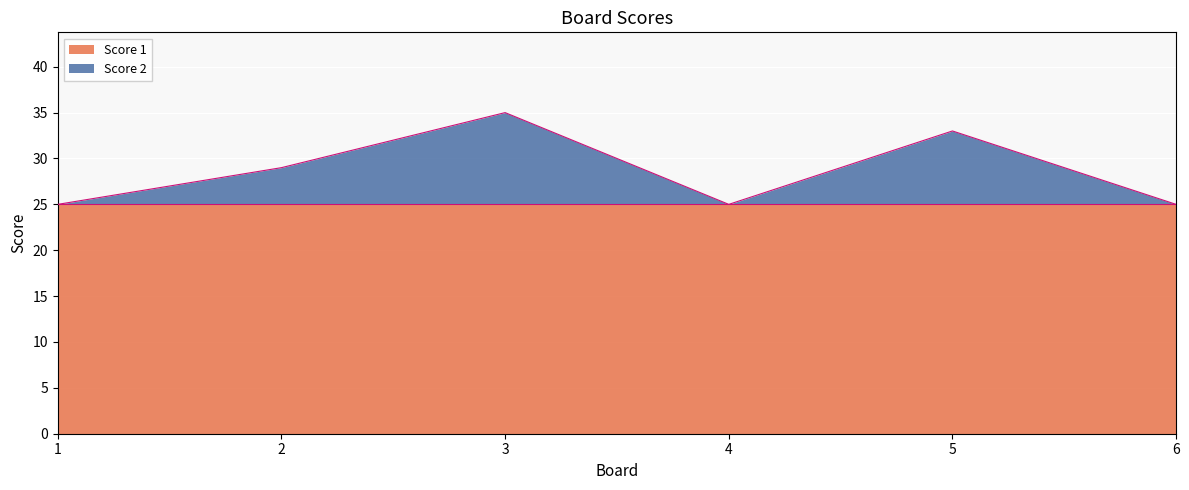

How many points are lower than both their immediate neighbors (excluding endpoints)?

1